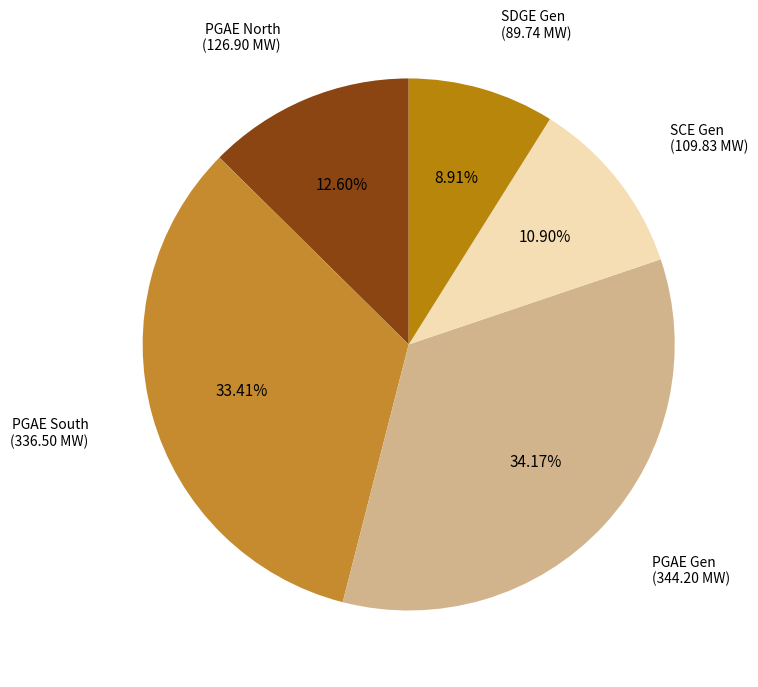

Is there any slice that represents more than half of the pie?

No